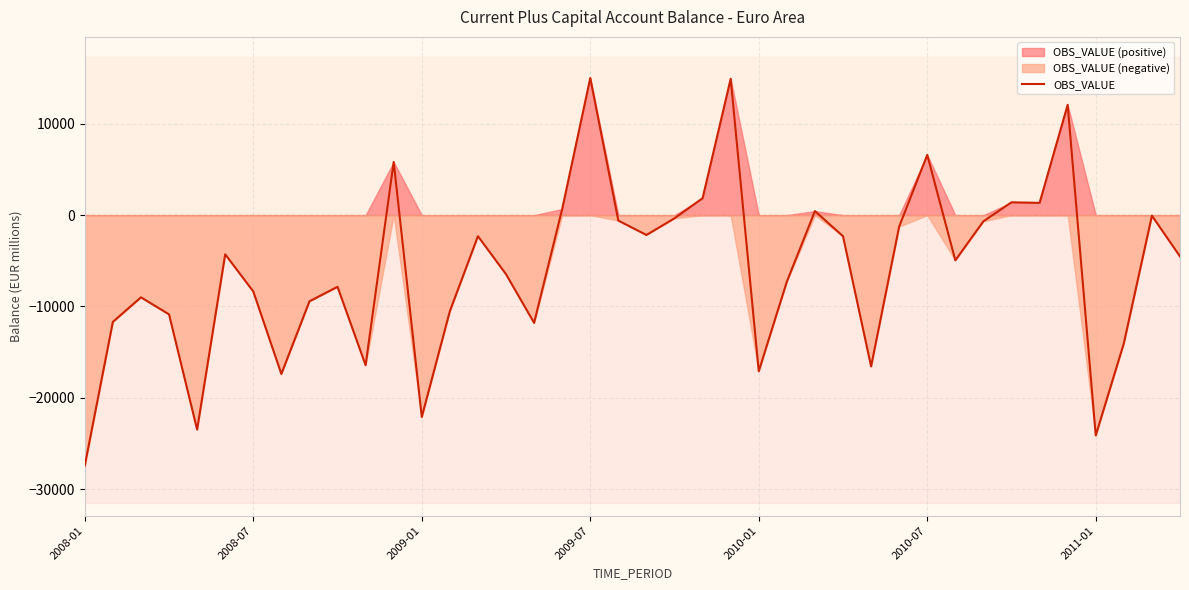

List the labels in order of value, largest first.

18, 23, 35, 30, 11, 22, 33, 34, 17, 26, 38, 21, 19, 32, 29, 20, 14, 27, 2010-07, 39, 31, 15, 25, 9, 2011-01, 2009-01, 8, 13, 2009-07, 2008-07, 16, 37, 10, 28, 24, 7, 12, 2010-01, 36, 2008-01